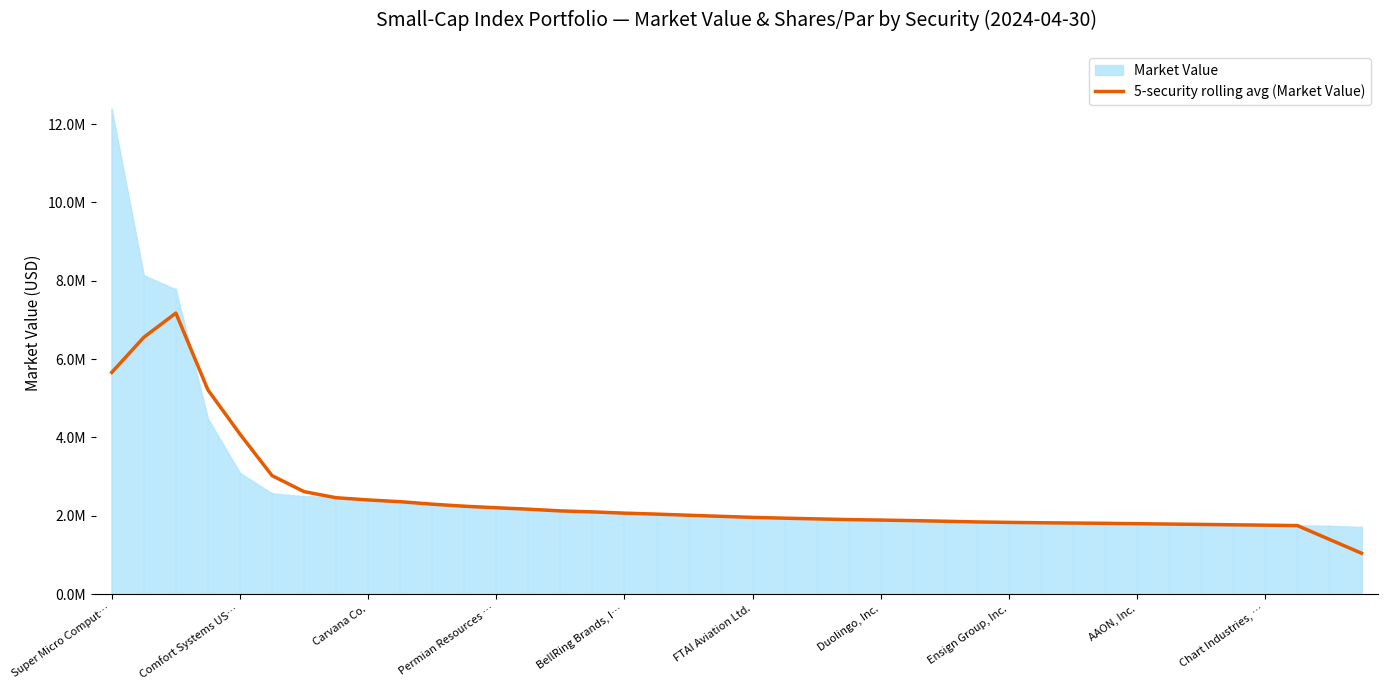

Where does the data first go above 1983592?

Super Micro Comput…